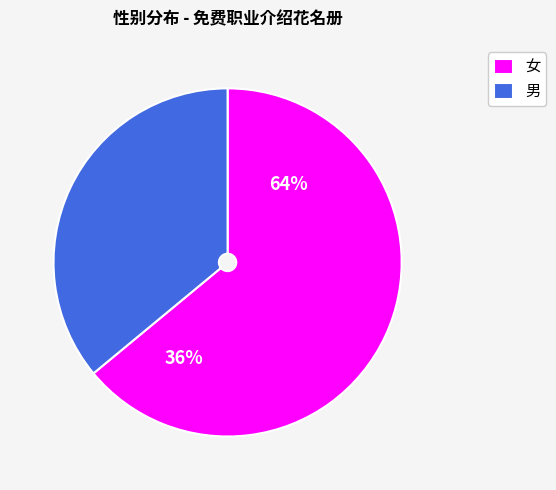

Which category has the smallest portion of the pie?

男